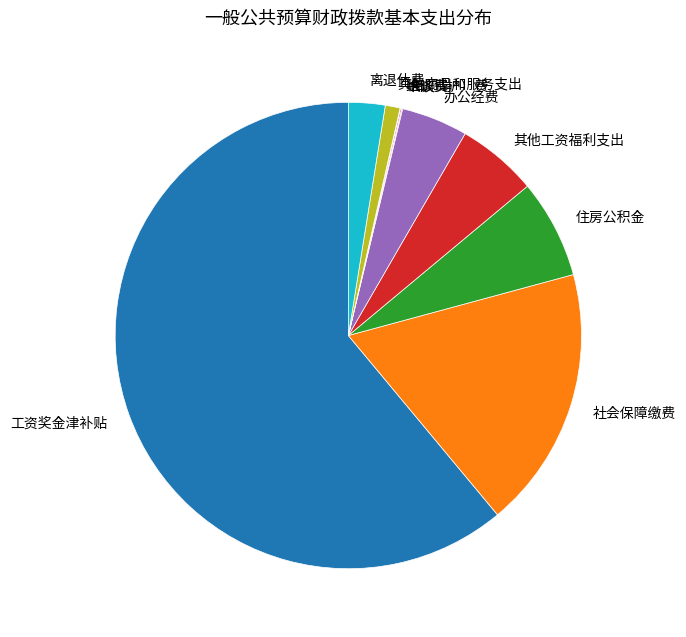

What is the largest slice in the pie chart?

工资奖金津补贴